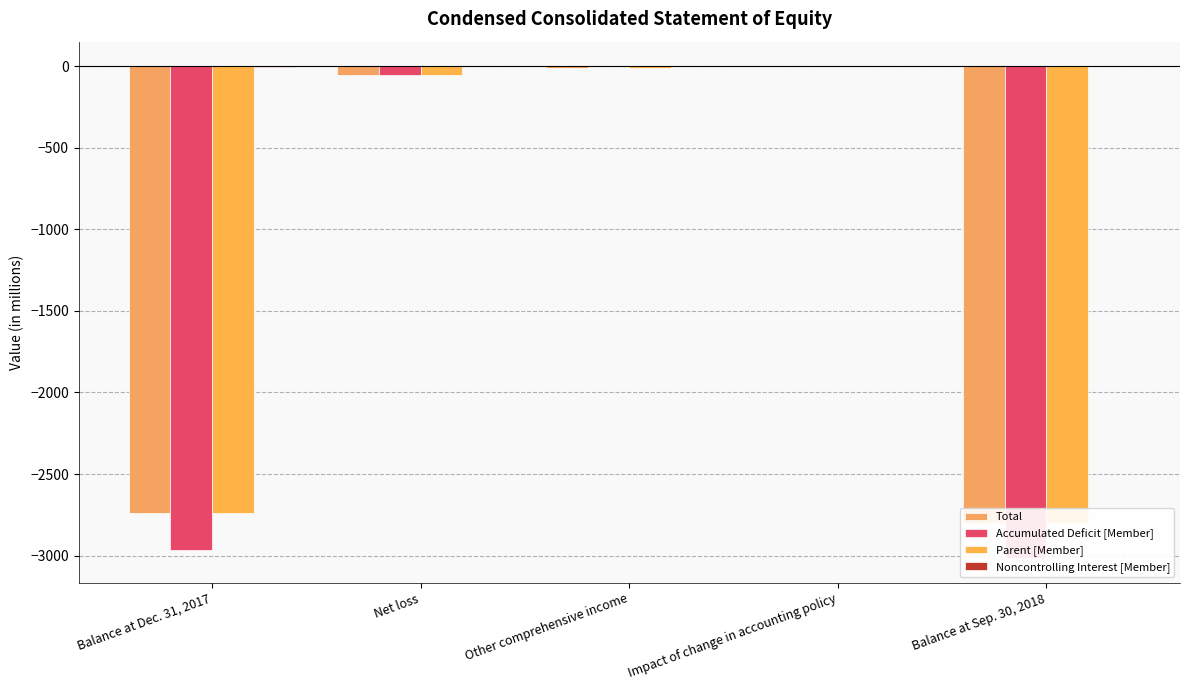

Which category has the lowest value in the Accumulated Deficit [Member] series?

Balance at Sep. 30, 2018